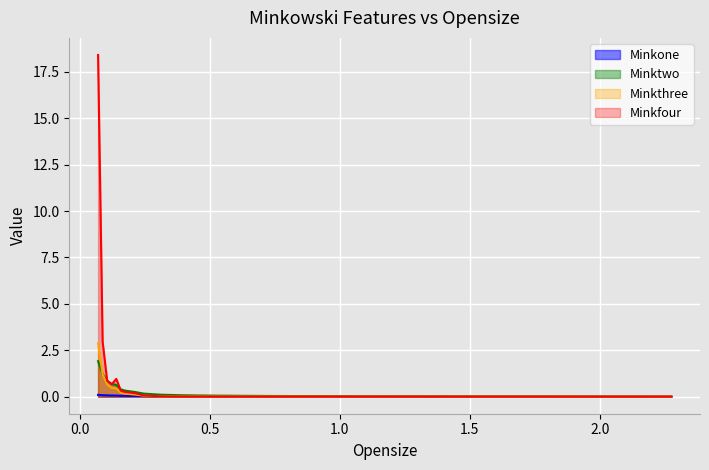

How many categories are shown in the chart?

24